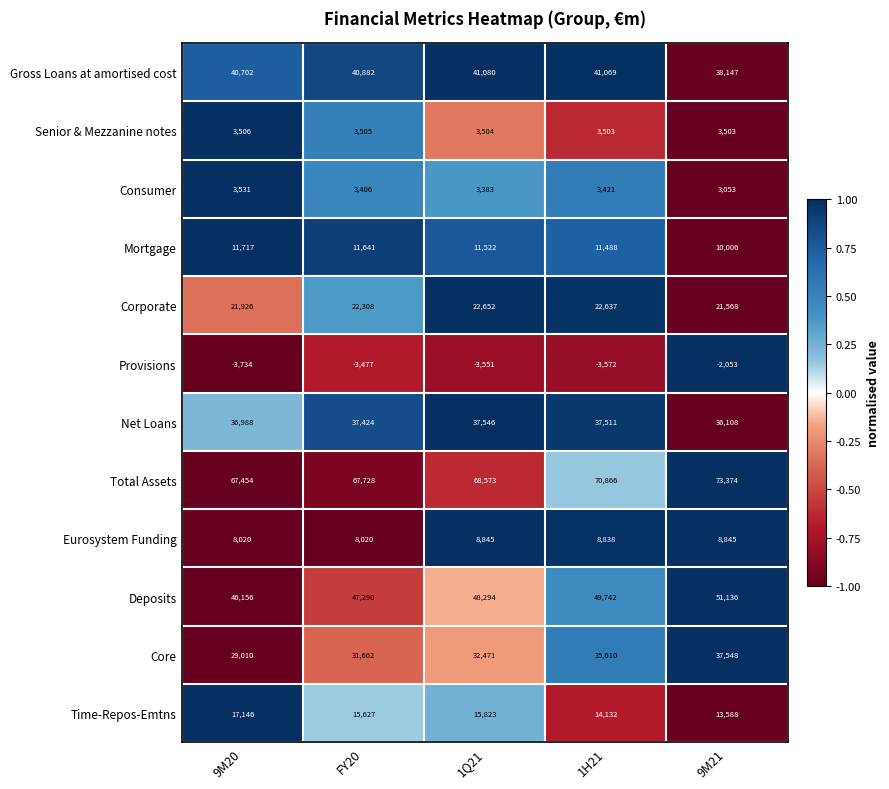

How many categories are shown in the chart?

5